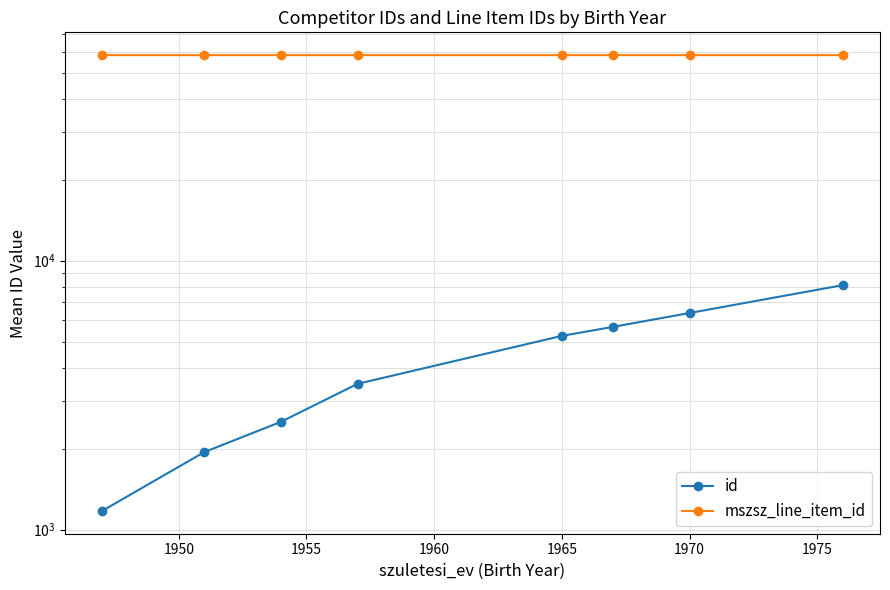

What is the difference between the maximum and minimum values in the id series?

6941.0